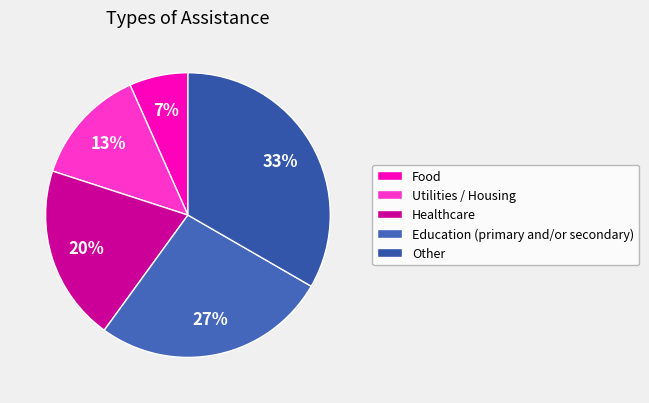

How many segments does this pie chart have?

5